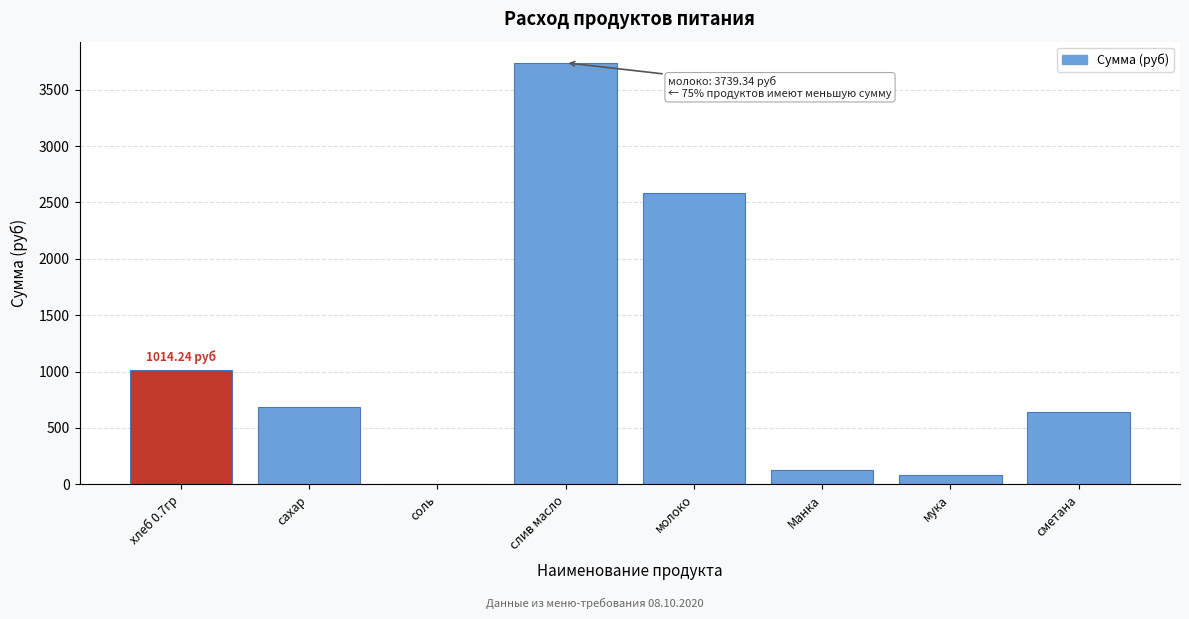

Approximately how many times larger is the value at сахар compared to Манка?

5.5